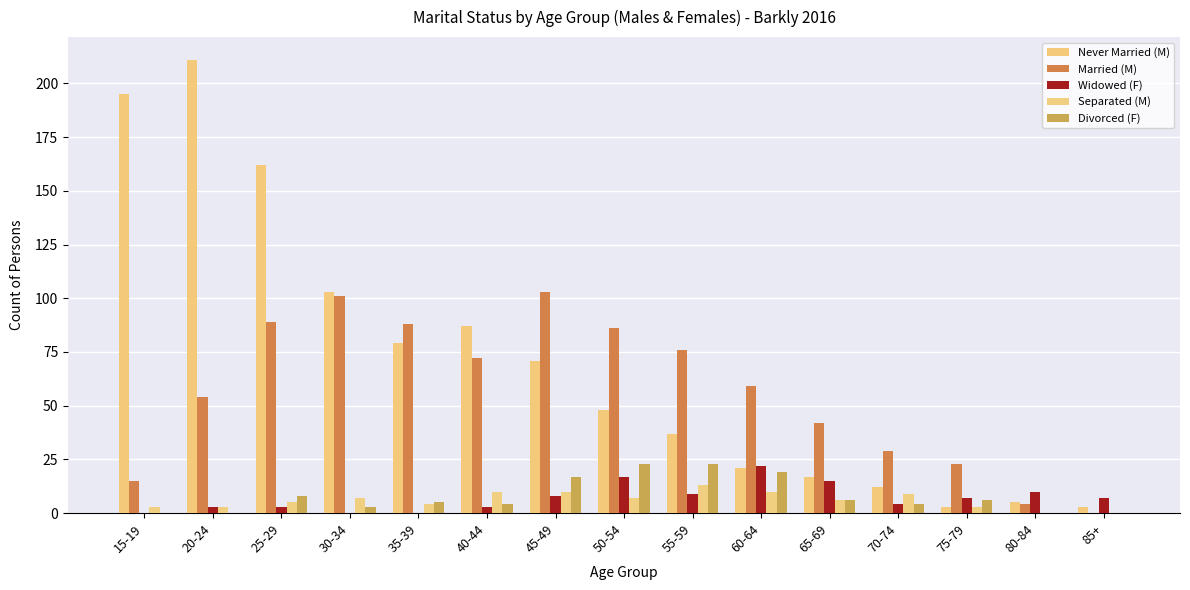

Reading left to right, what are all the values shown in this chart?

Never Married (M): 15-19=195	20-24=211	25-29=162	30-34=103	35-39=79	40-44=87	45-49=71	50-54=48	55-59=37	60-64=21	65-69=17	70-74=12	75-79=3	80-84=5	85+=3
Married (M): 15-19=15	20-24=54	25-29=89	30-34=101	35-39=88	40-44=72	45-49=103	50-54=86	55-59=76	60-64=59	65-69=42	70-74=29	75-79=23	80-84=4	85+=0
Widowed (F): 15-19=0	20-24=3	25-29=3	30-34=0	35-39=0	40-44=3	45-49=8	50-54=17	55-59=9	60-64=22	65-69=15	70-74=4	75-79=7	80-84=10	85+=7
Separated (M): 15-19=3	20-24=3	25-29=5	30-34=7	35-39=4	40-44=10	45-49=10	50-54=7	55-59=13	60-64=10	65-69=6	70-74=9	75-79=3	80-84=0	85+=0
Divorced (F): 15-19=0	20-24=0	25-29=8	30-34=3	35-39=5	40-44=4	45-49=17	50-54=23	55-59=23	60-64=19	65-69=6	70-74=4	75-79=6	80-84=0	85+=0